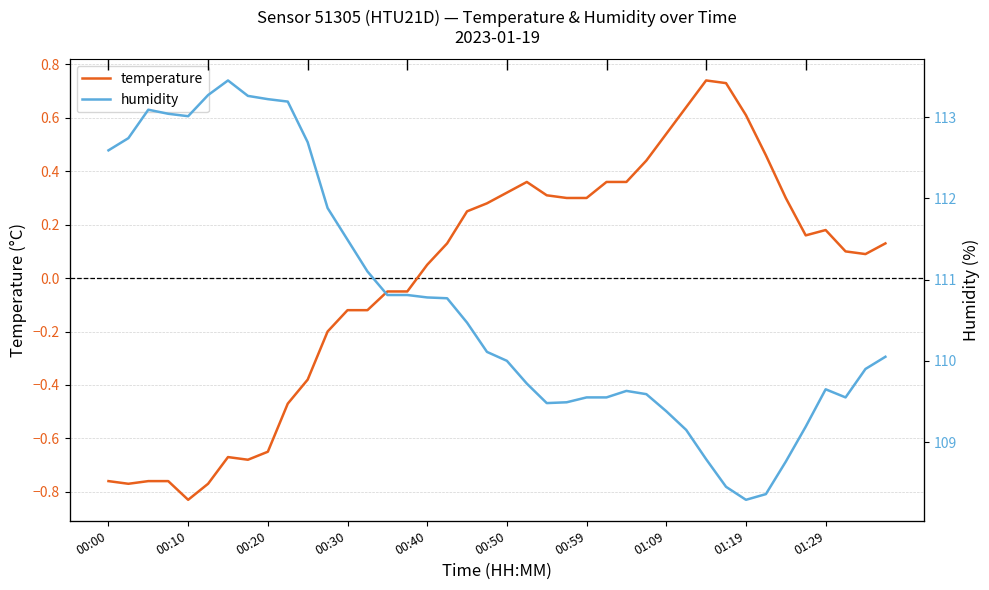

What is the maximum value for temperature?

0.7